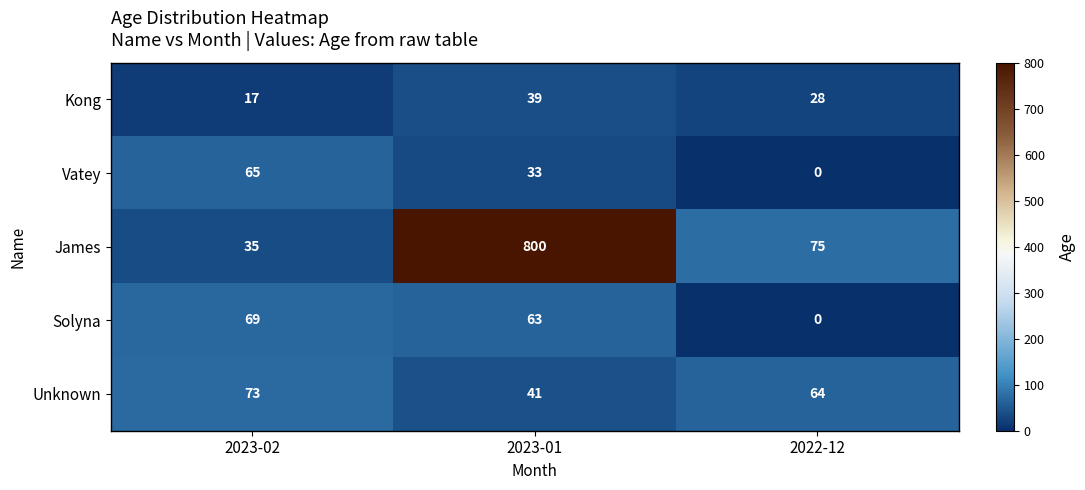

What is the total value across all series at 2023-01?

976